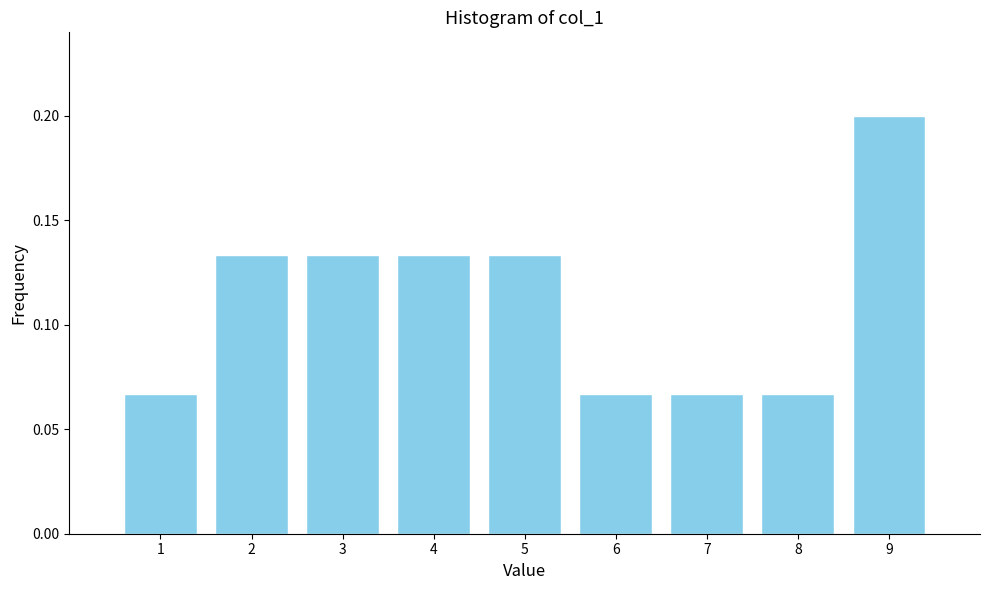

Reading left to right, list every bar in this chart as the range it spans on the x-axis followed by its height. The values are not printed on the chart, so give them approximately, as read against the axis.

0.5 to 1.5: 0.065
1.5 to 2.5: 0.135
2.5 to 3.5: 0.135
3.5 to 4.5: 0.135
4.5 to 5.5: 0.135
5.5 to 6.5: 0.065
6.5 to 7.5: 0.065
7.5 to 8.5: 0.065
8.5 to 9.5: 0.200